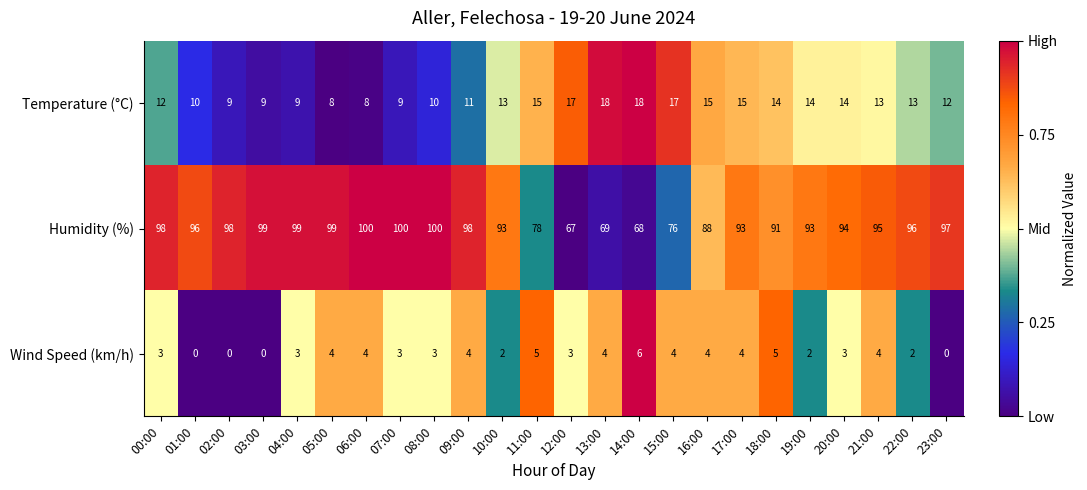

What is the difference between the maximum and second lowest values in the Temperature (°C) series?

10